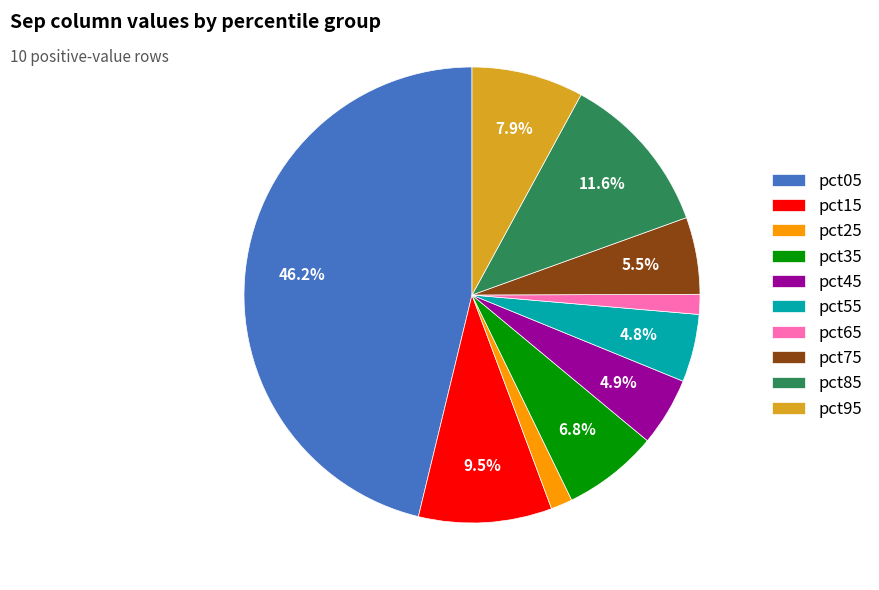

How many segments does this pie chart have?

10